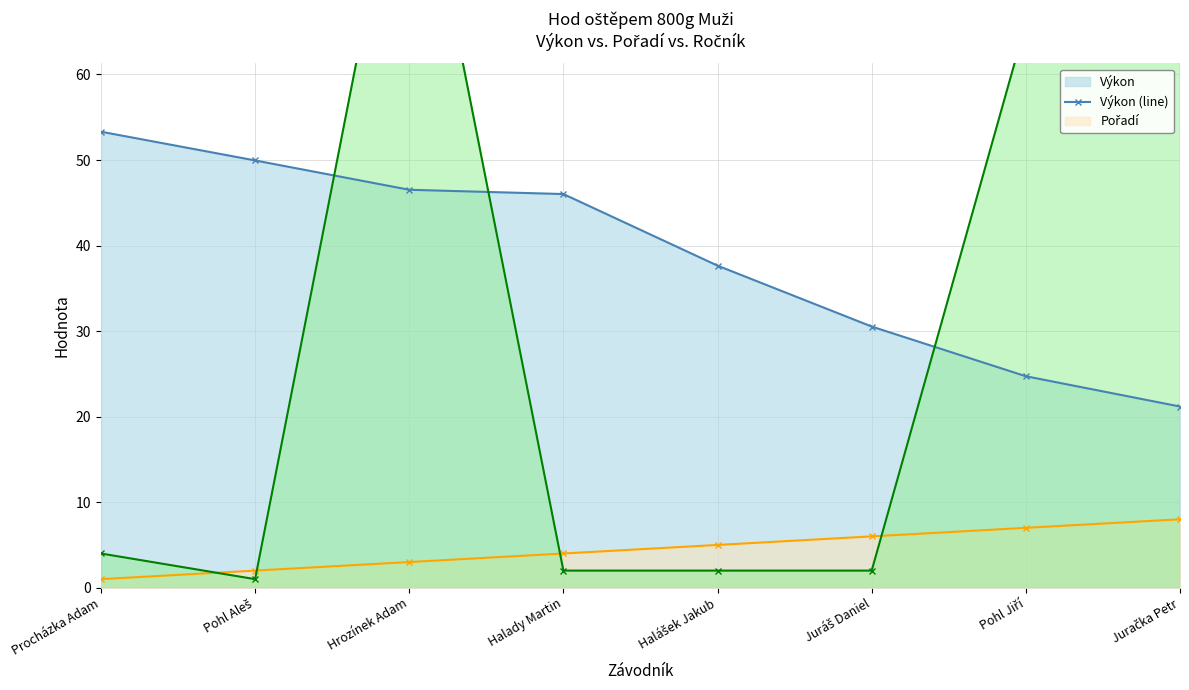

List the labels in order of Pořadí (line) value, largest first.

Juračka Petr, Pohl Jiří, Juráš Daniel, Halášek Jakub, Halady Martin, Hrozínek Adam, Pohl Aleš, Procházka Adam